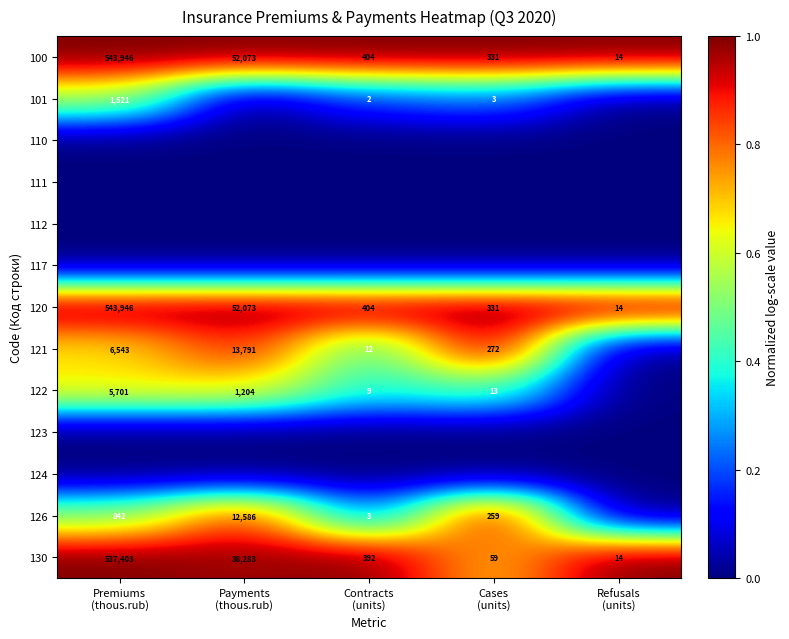

How many values in the 120 series are below 404?

2